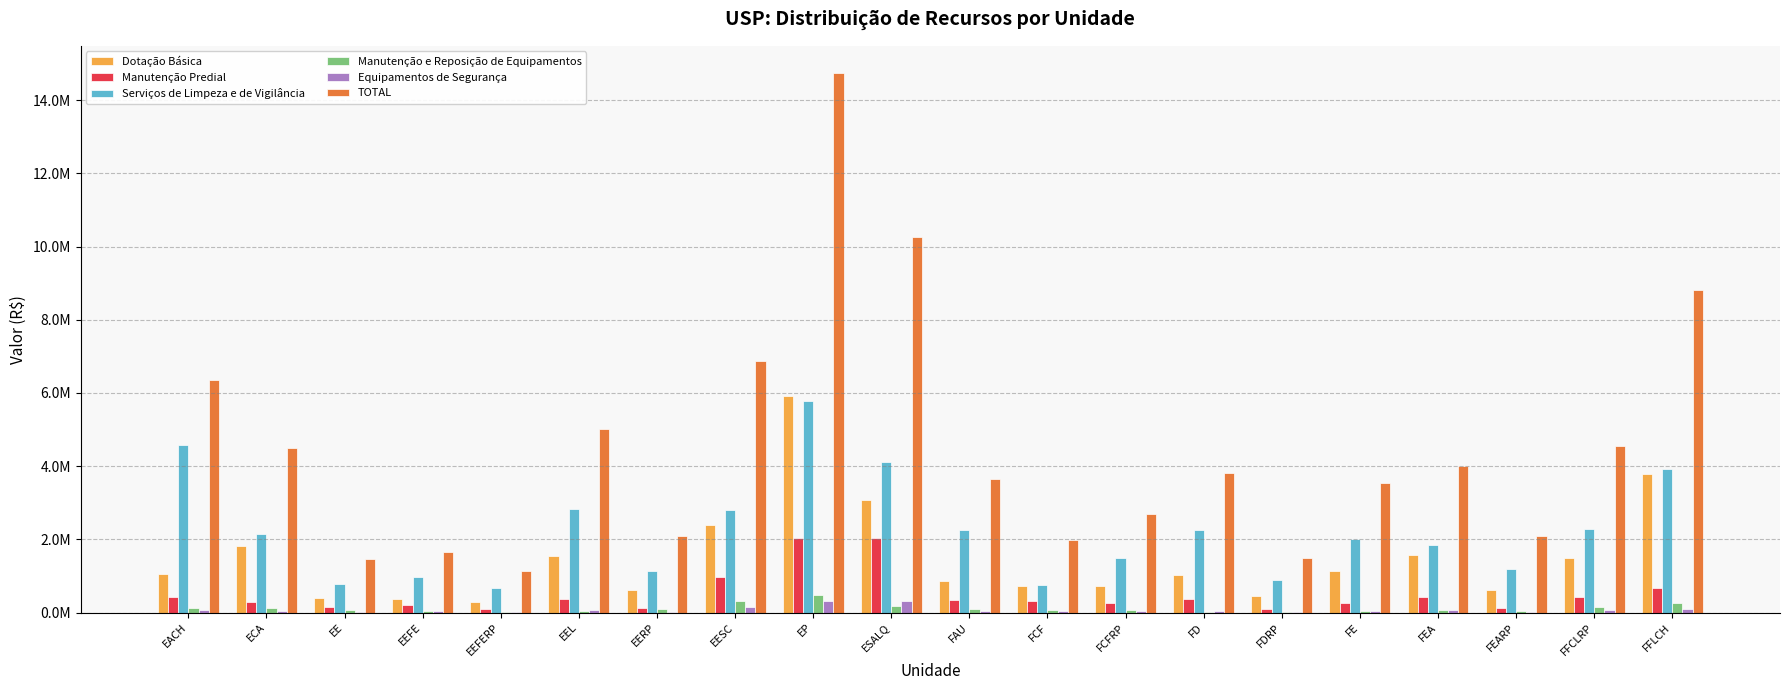

Which series changed the most between EERP and FE?

TOTAL